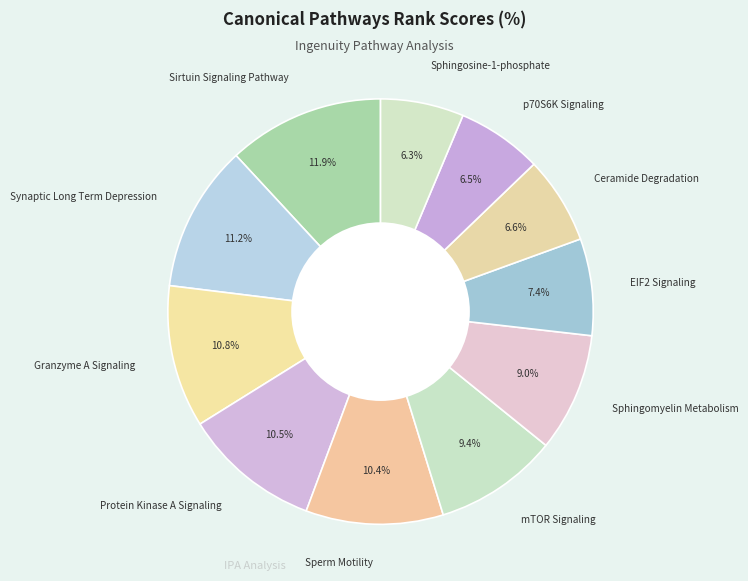

Is Ceramide Degradation the majority of the pie?

No